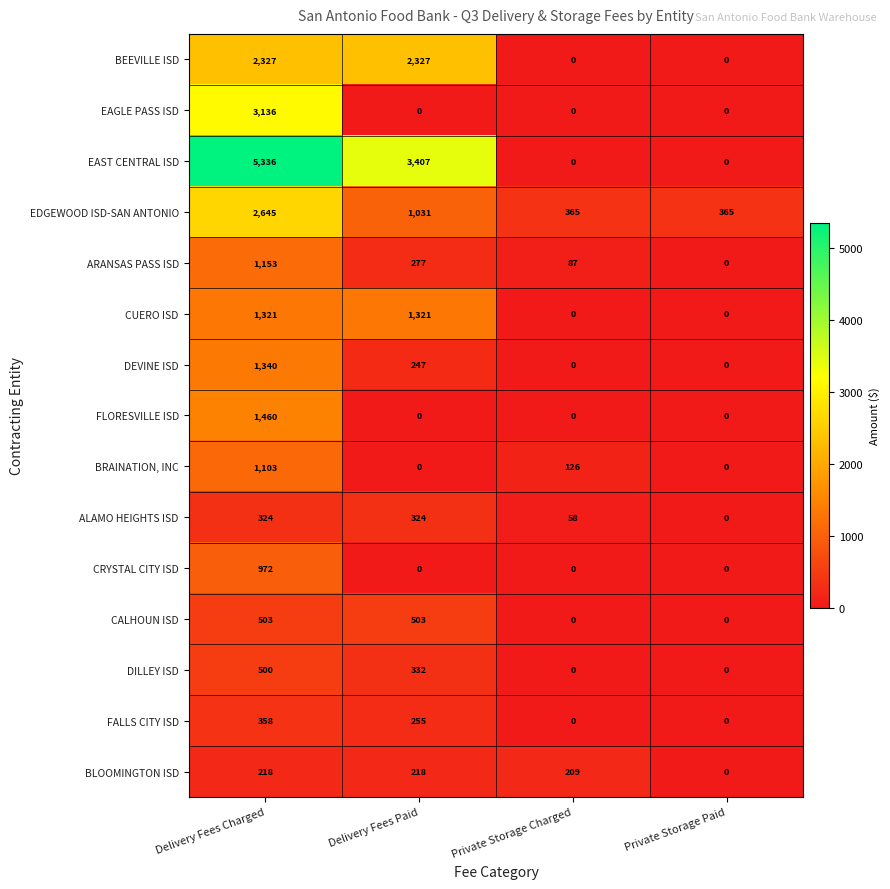

Rank the series by their maximum value, from lowest to highest.

BLOOMINGTON ISD, ALAMO HEIGHTS ISD, FALLS CITY ISD, DILLEY ISD, CALHOUN ISD, CRYSTAL CITY ISD, BRAINATION, INC, ARANSAS PASS ISD, CUERO ISD, DEVINE ISD, FLORESVILLE ISD, BEEVILLE ISD, EDGEWOOD ISD-SAN ANTONIO, EAGLE PASS ISD, EAST CENTRAL ISD